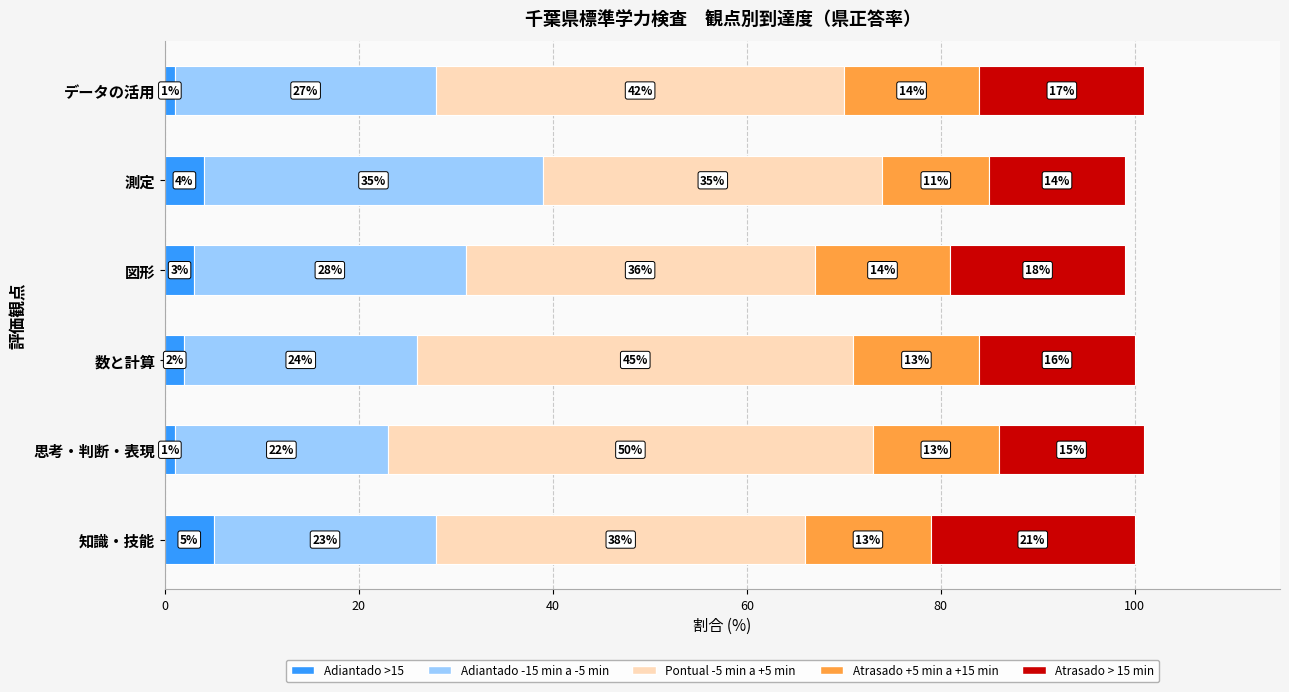

What is the total value across all series at 知識・技能?

100